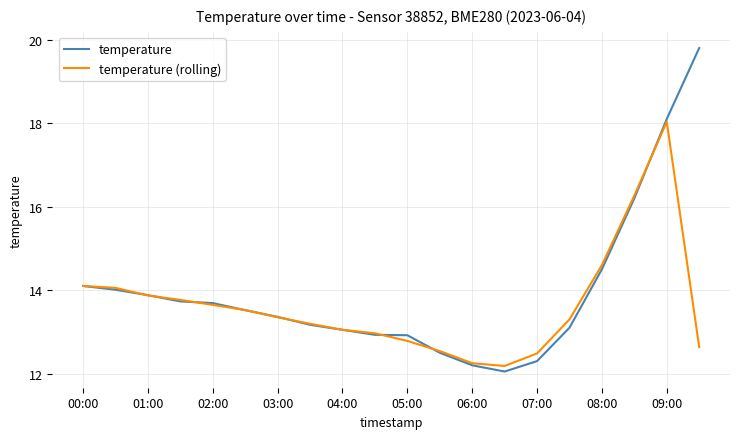

What is the smallest value displayed?

12.1